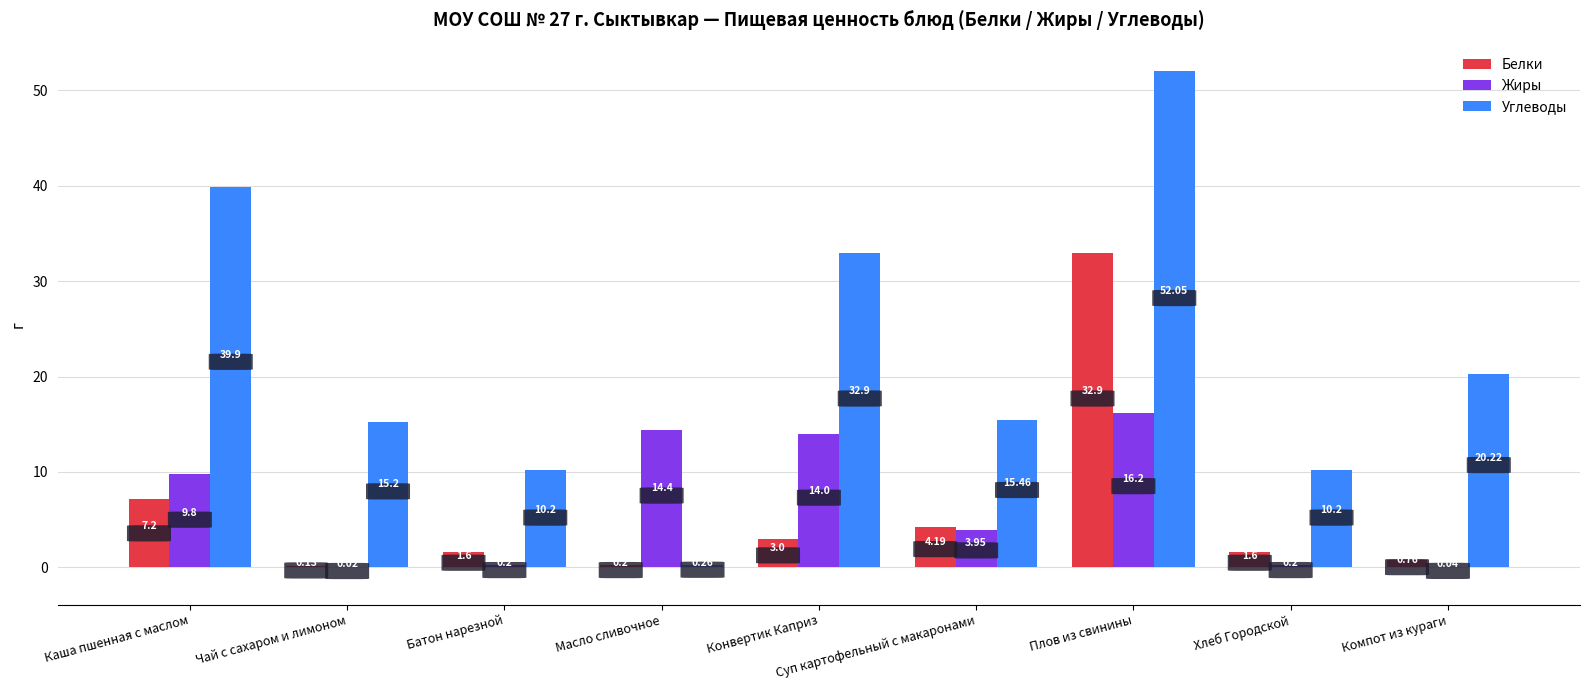

Read the Белки value at Каша пшенная с маслом.

7.2